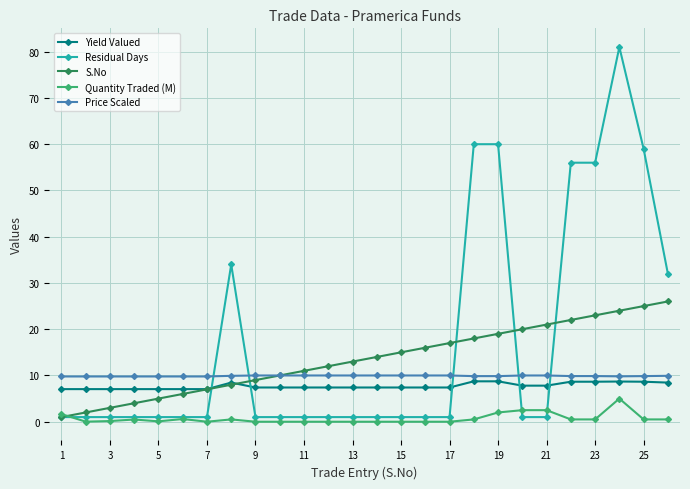

Which series has the largest range (max minus min)?

Residual Days